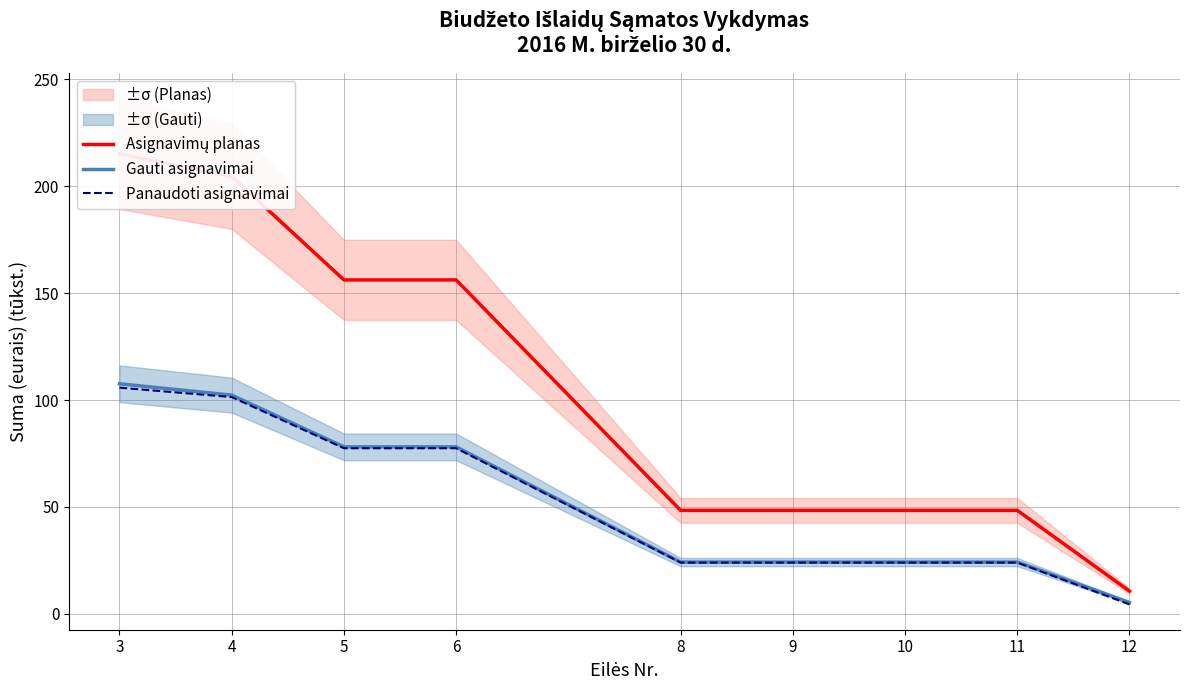

Reading left to right, extract all data points from this chart.

Asignavimų planas: 3=215.2	4=204.6	5=156.2	6=156.2	8=48.4	9=48.4	10=48.4	11=48.4	12=10.6
Gauti asignavimai: 3=107.6	4=102.3	5=78.1	6=78.1	8=24.2	9=24.2	10=24.2	11=24.2	12=5.3
Panaudoti asignavimai: 3=105.8	4=101.4	5=77.4	6=77.4	8=24.0	9=24.0	10=24.0	11=24.0	12=4.4